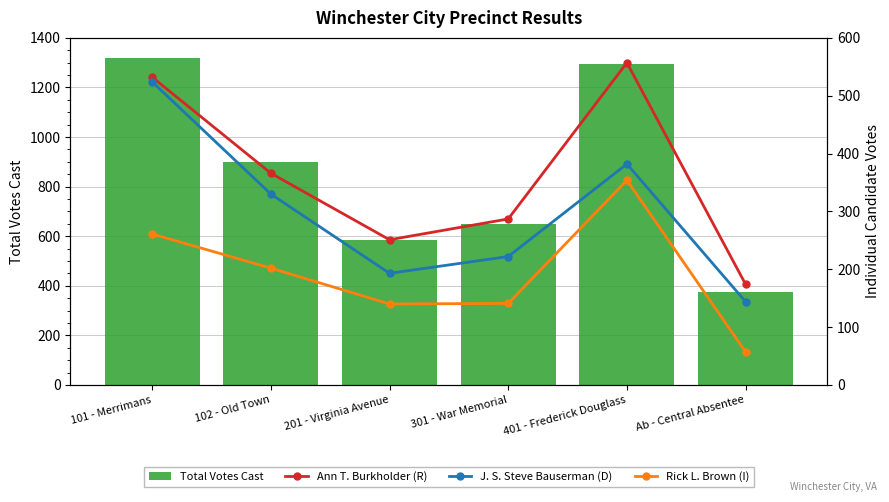

How many data points does each series have?

6